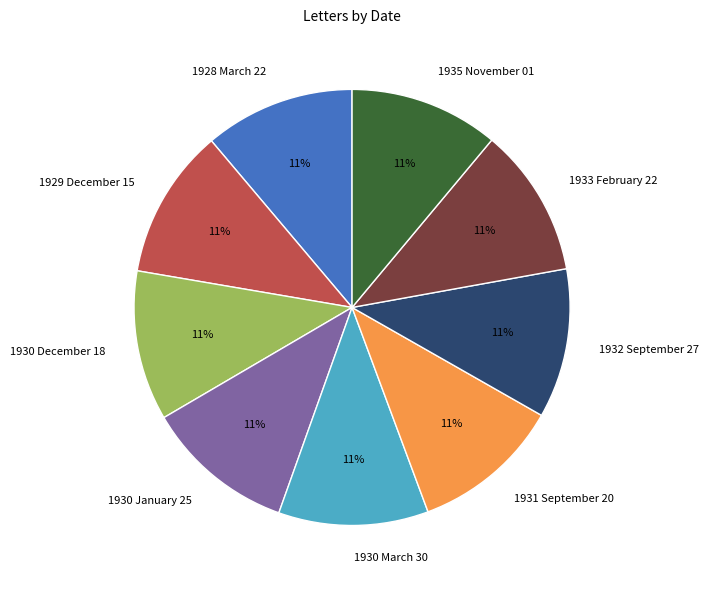

True or false: 1930 December 18 accounts for 19% of the total.

False